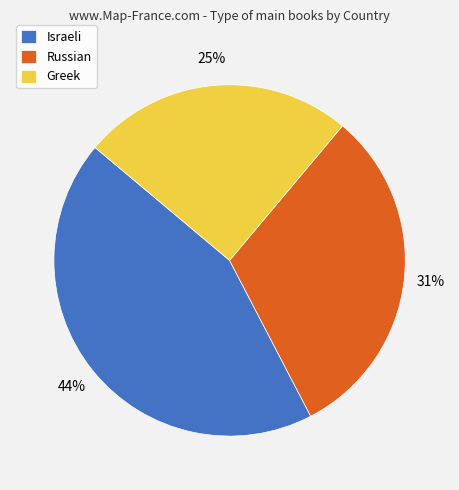

To the nearest percent, what portion does Israeli represent?

44%